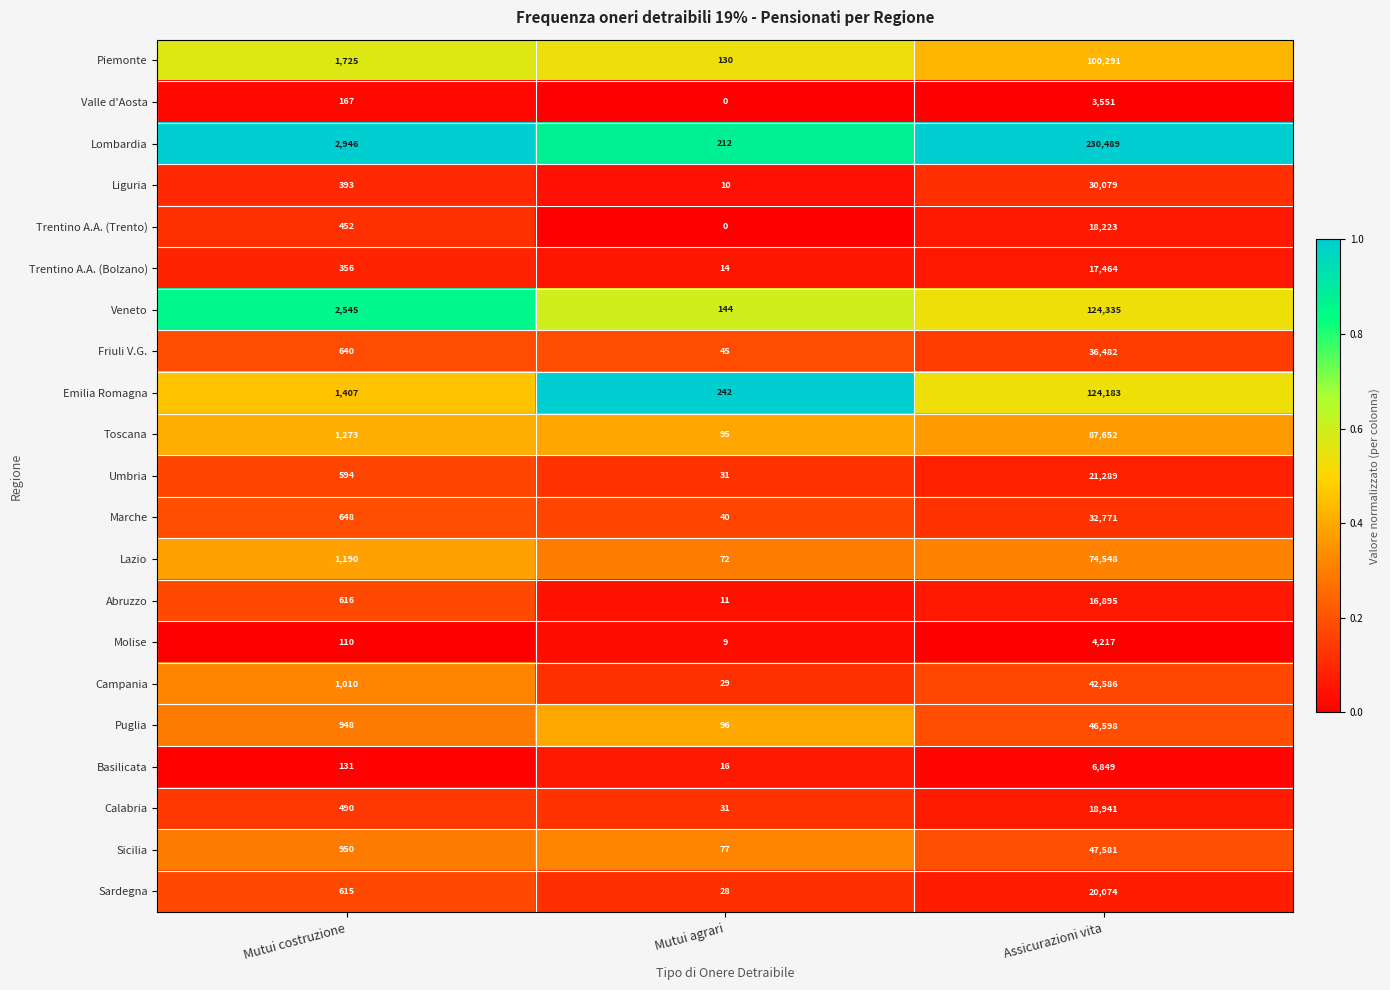

Which label corresponds to the smallest value in the chart?

Mutui agrari